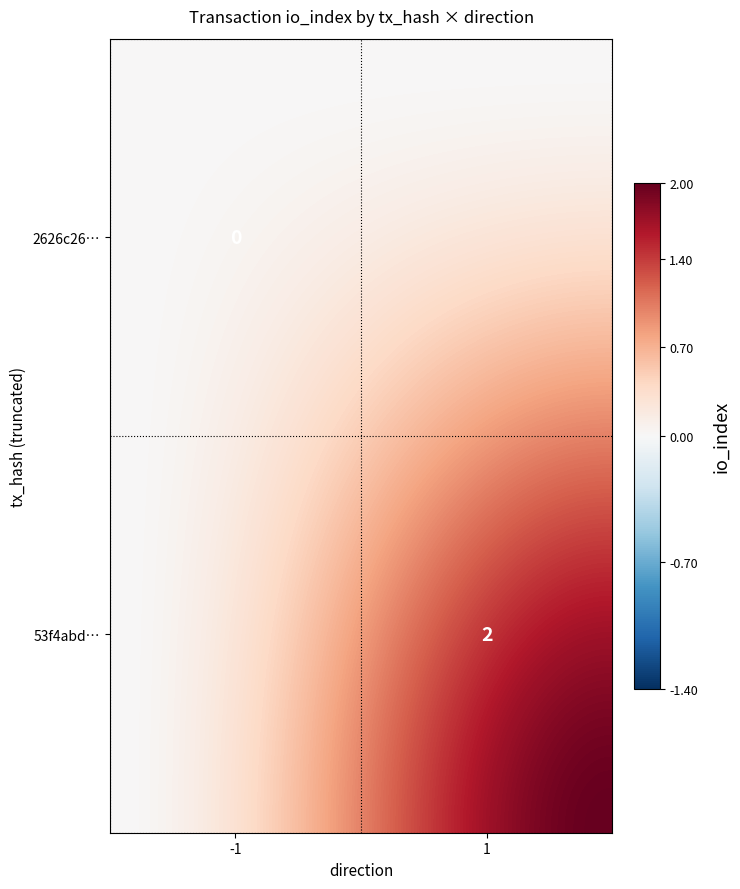

What is the sum of the 53f4abd82c9b65e1fbe56c131689355e48c4ce7 values at direction and io_index?

3